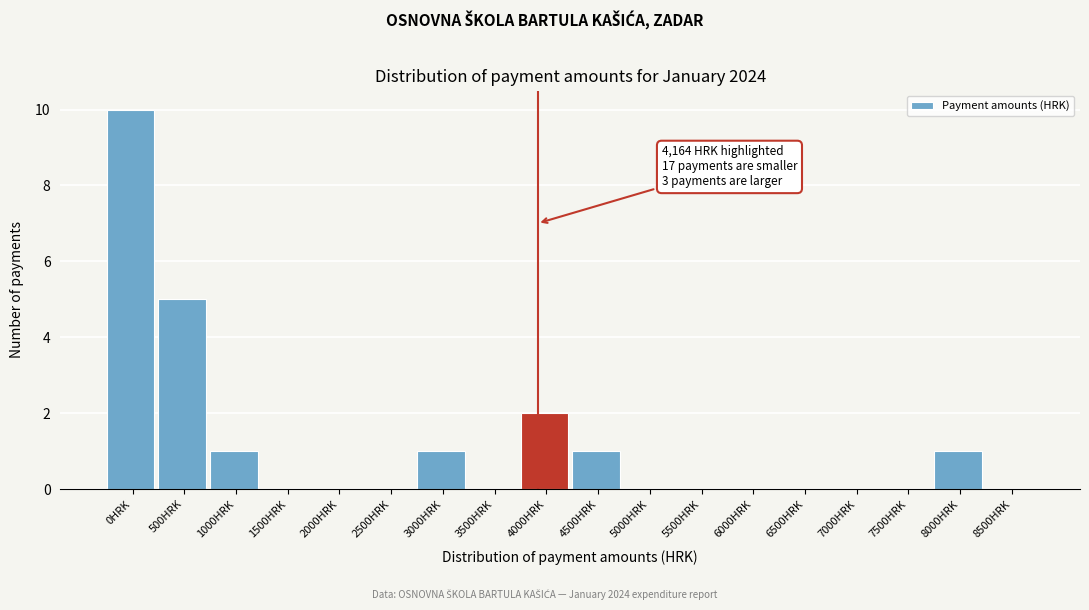

Reading right to left, extract all data points from this chart.

8500HRK=0	8000HRK=1	7500HRK=0	7000HRK=0	6500HRK=0	6000HRK=0	5500HRK=0	5000HRK=0	4500HRK=1	4000HRK=2	3500HRK=0	3000HRK=1	2500HRK=0	2000HRK=0	1500HRK=0	1000HRK=1	500HRK=5	0HRK=10